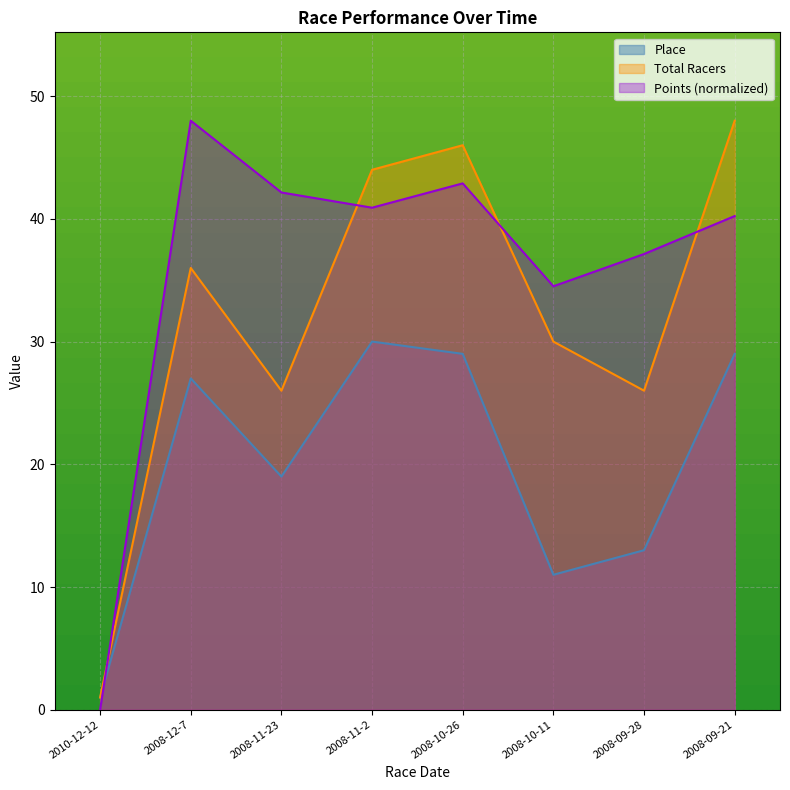

True or false: Total Racers has more than 0 interior local peaks.

True